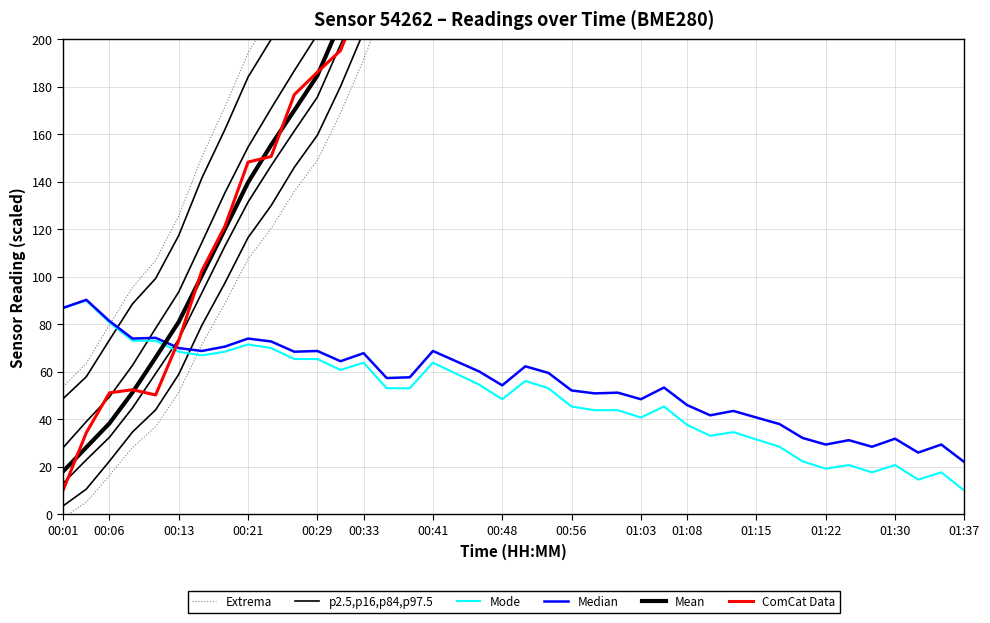

The Mode series shows 37.1 at 00:41. True or false?

False